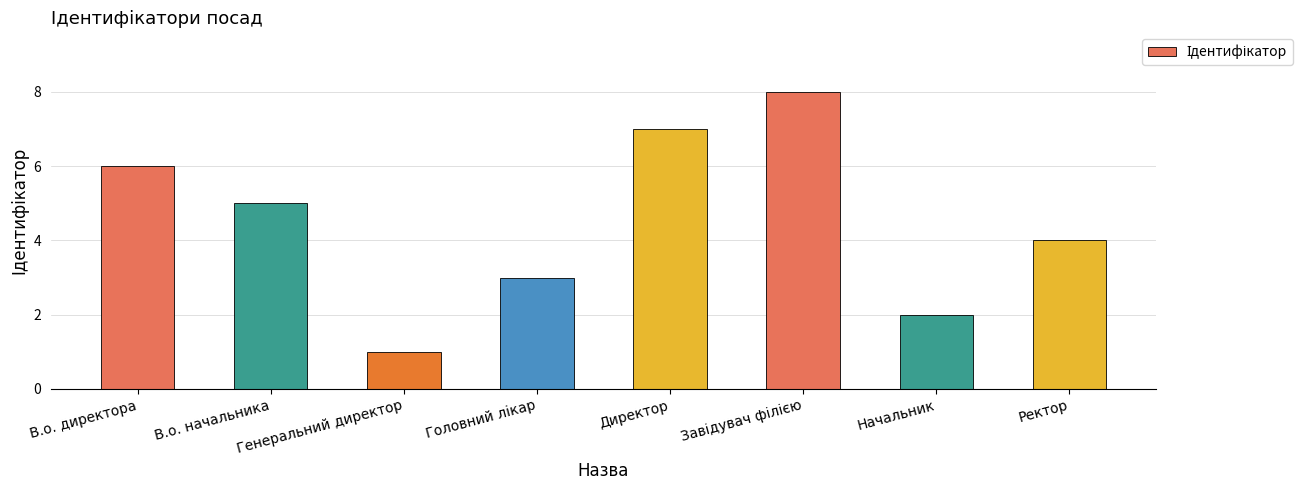

What is the maximum value shown in the chart?

8